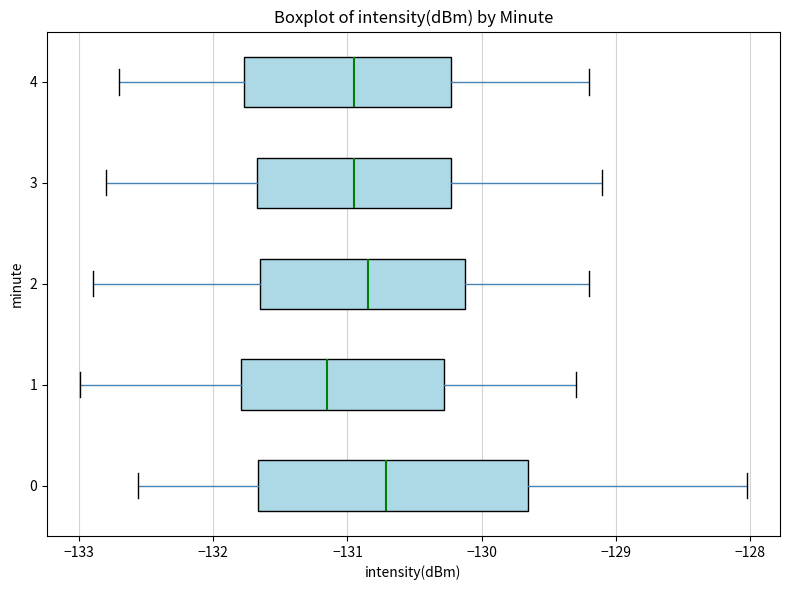

Which box is the widest, from its left edge to its right edge?

0